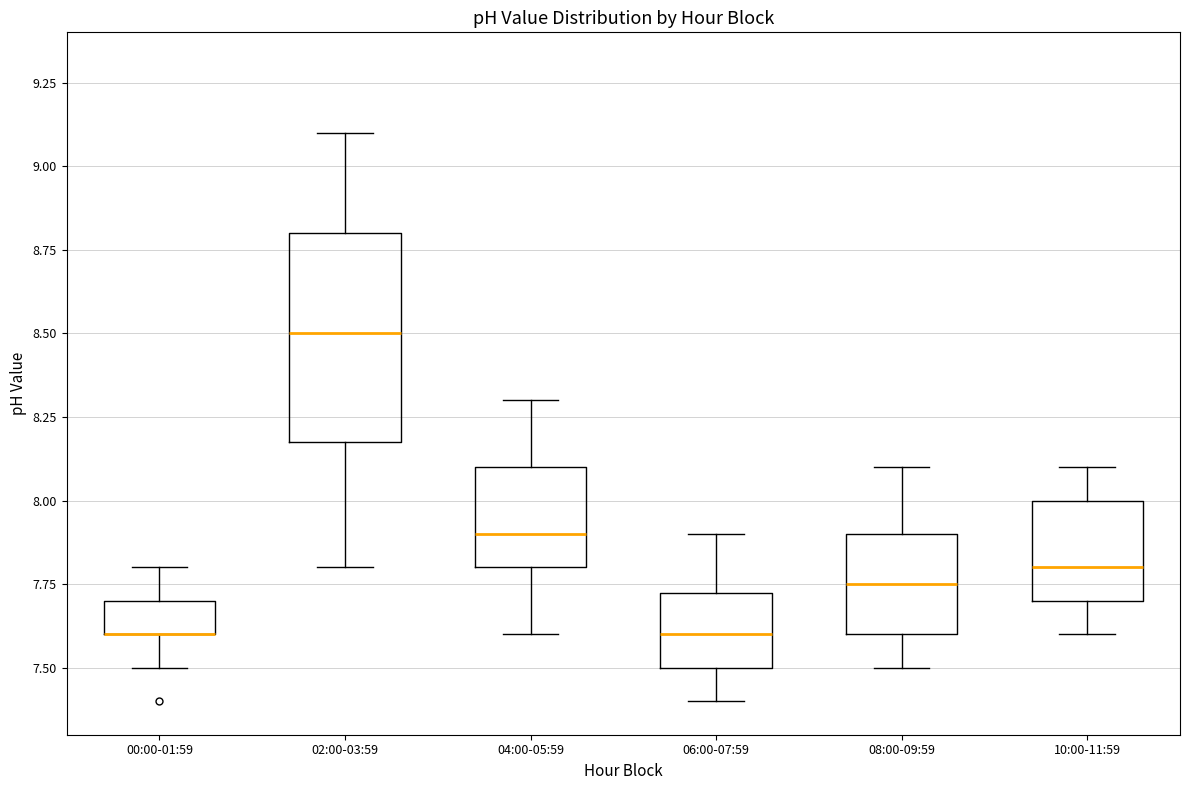

Reading left to right, read every box against the y-axis: the position of its median line, the range the box covers, and the ends of its whiskers. The values are not printed on the chart, so give them approximately, as read against the axis.

00:00-01:59: median 7.60 (drawn on the box's lower edge), box 7.60 to 7.70, whiskers 7.50 to 7.80
02:00-03:59: median 8.50, box 8.20 to 8.80, whiskers 7.80 to 9.10
04:00-05:59: median 7.90, box 7.80 to 8.10, whiskers 7.60 to 8.30
06:00-07:59: median 7.60, box 7.50 to 7.75, whiskers 7.40 to 7.90
08:00-09:59: median 7.75, box 7.60 to 7.90, whiskers 7.50 to 8.10
10:00-11:59: median 7.80, box 7.70 to 8.00, whiskers 7.60 to 8.10